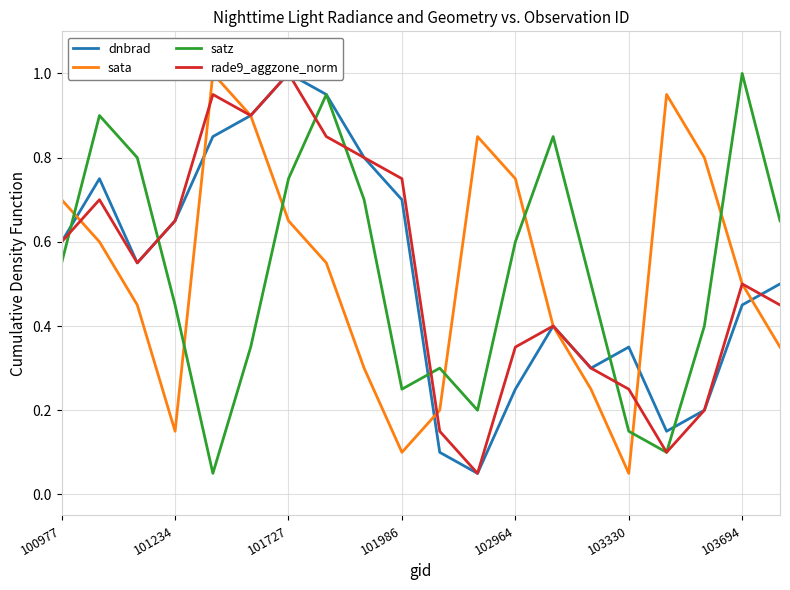

What is the value of the satz point at the 12th from the left?

0.2